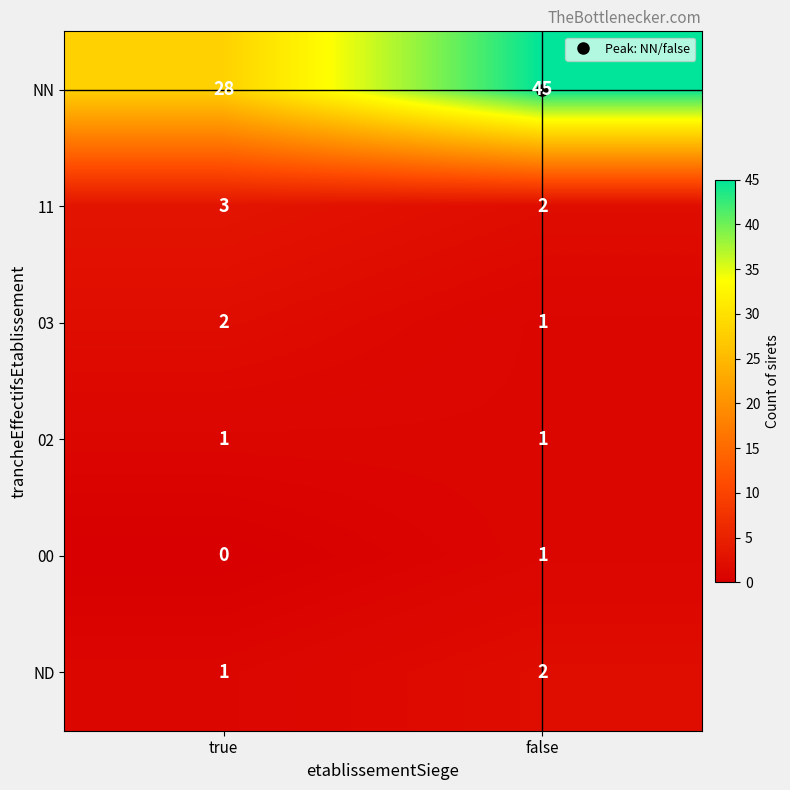

Rank the categories by 11 value from lowest to highest.

false, true